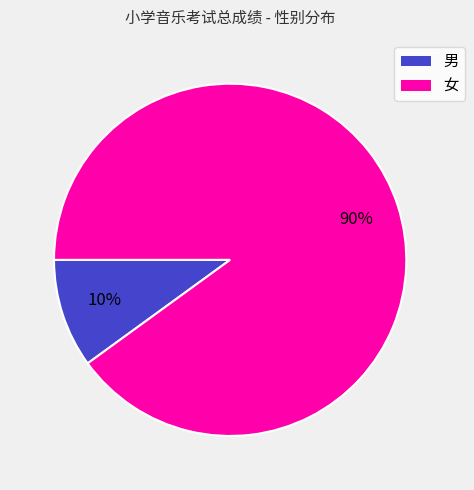

Rank the categories by value from lowest to highest.

男, 女